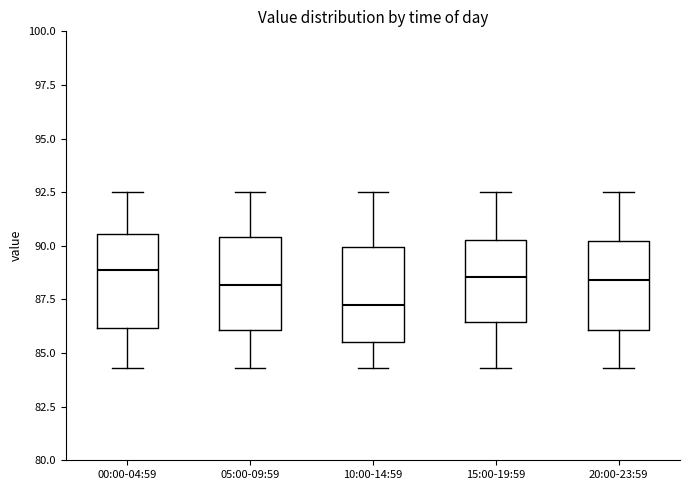

Where does the median line of the box for 20:00-23:59 sit on the y-axis? The values are not printed on the chart, so give them approximately, as read against the axis.

88.5